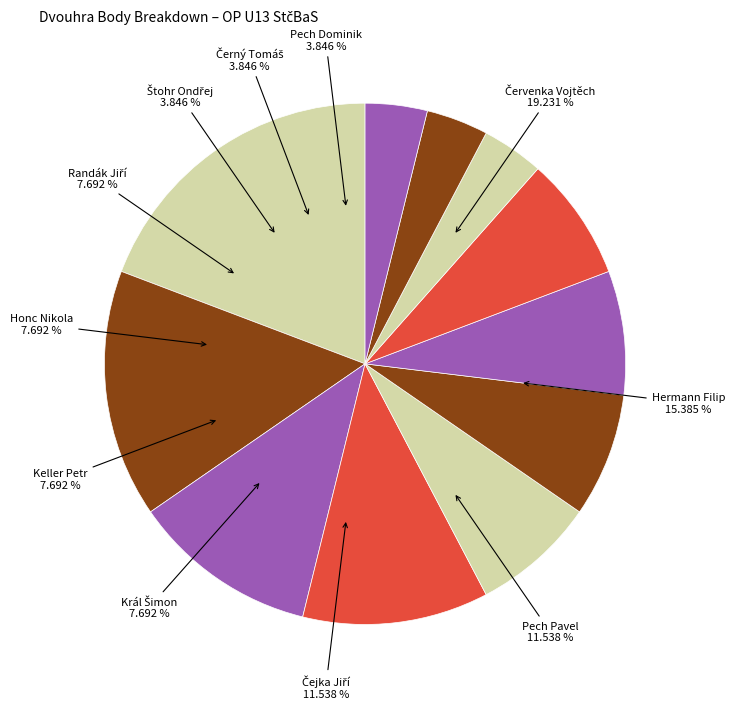

Rank the categories by value from highest to lowest.

Červenka Vojtěch, Hermann Filip, Pech Pavel, Čejka Jiří, Král Šimon, Keller Petr, Honc Nikola, Randák Jiří, Štohr Ondřej, Černý Tomáš, Pech Dominik